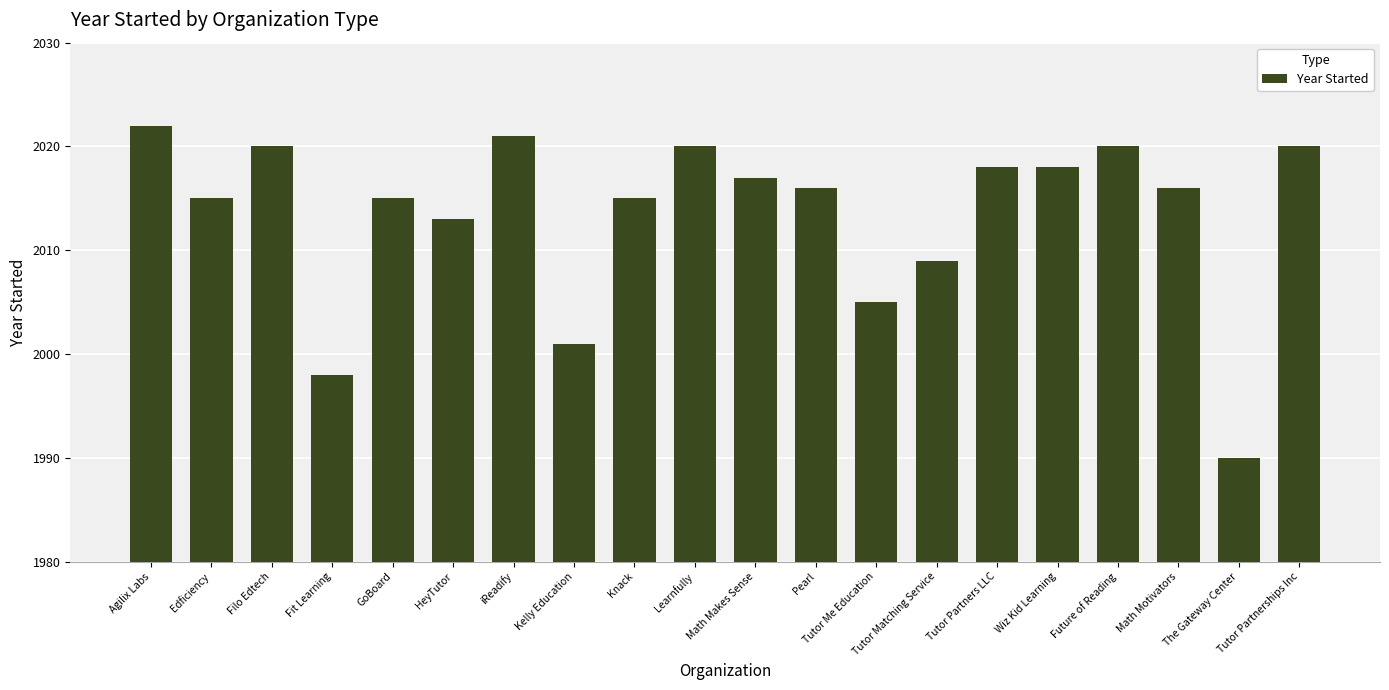

How many bars are there in total?

20